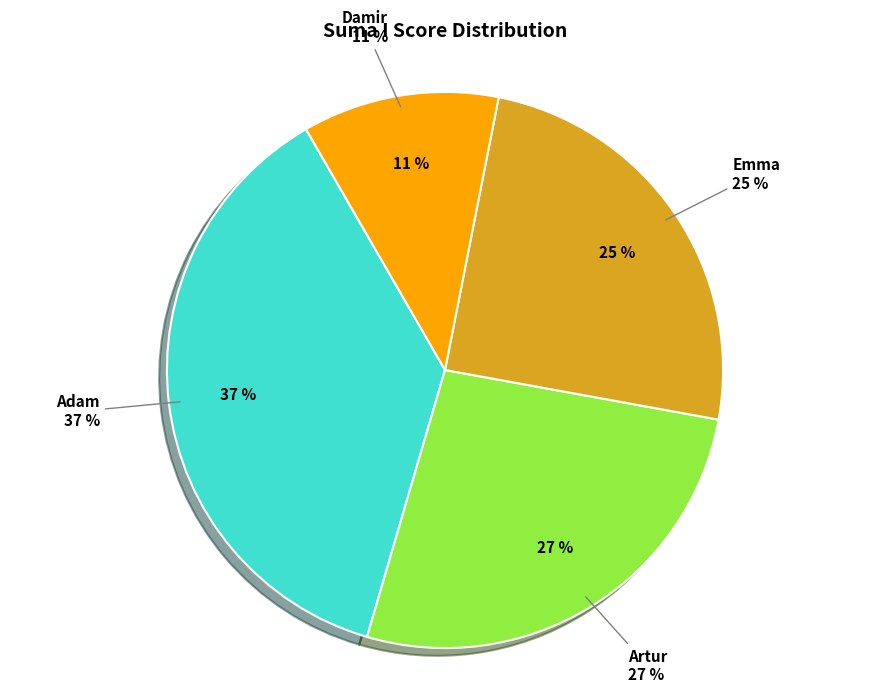

To the nearest percent, what percentage of the pie is Emma?

25%